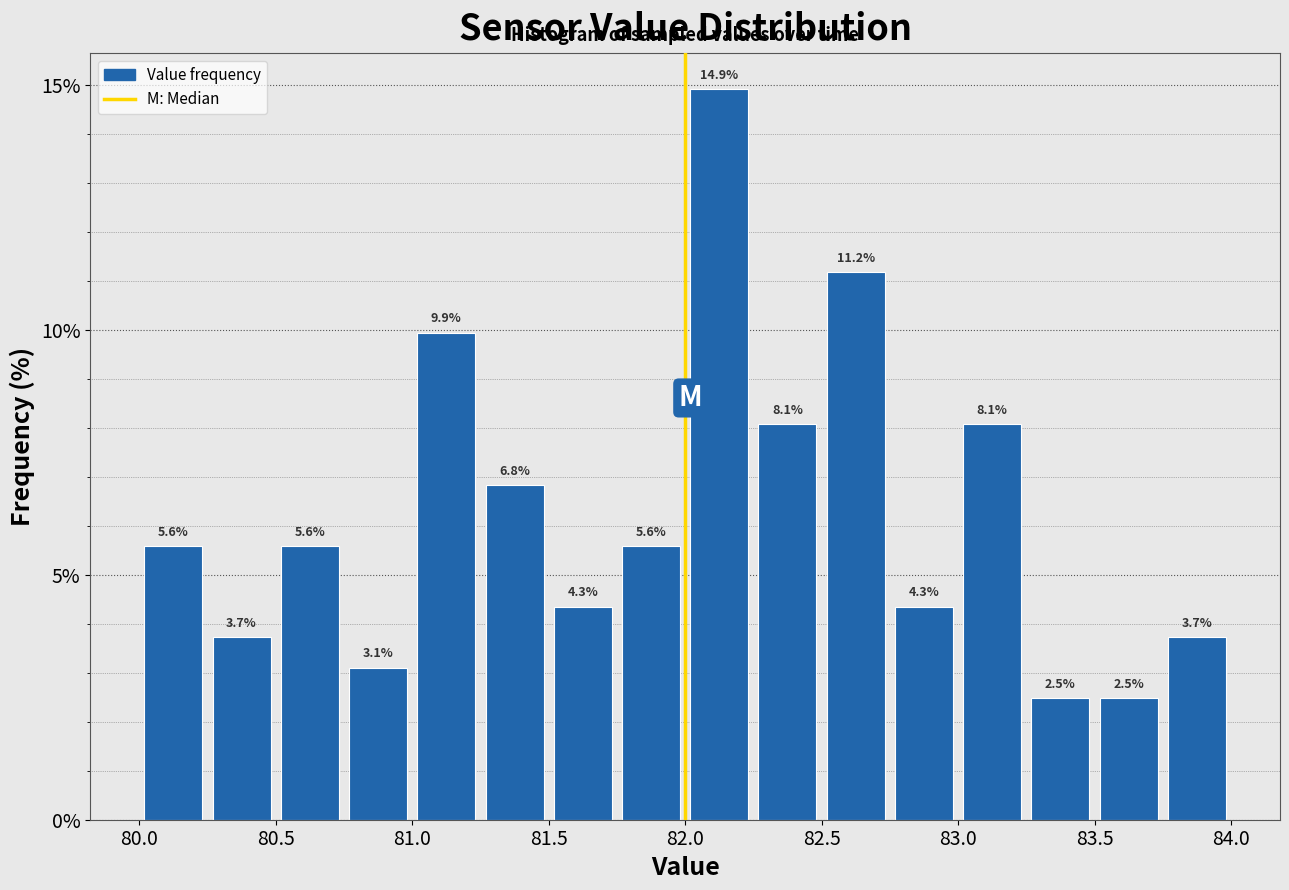

Which range on the x-axis has the tallest bar?

82.00 to 82.25